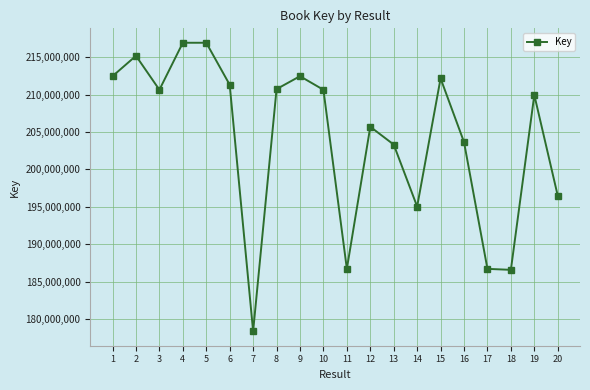

What is the greatest value displayed?

216944774